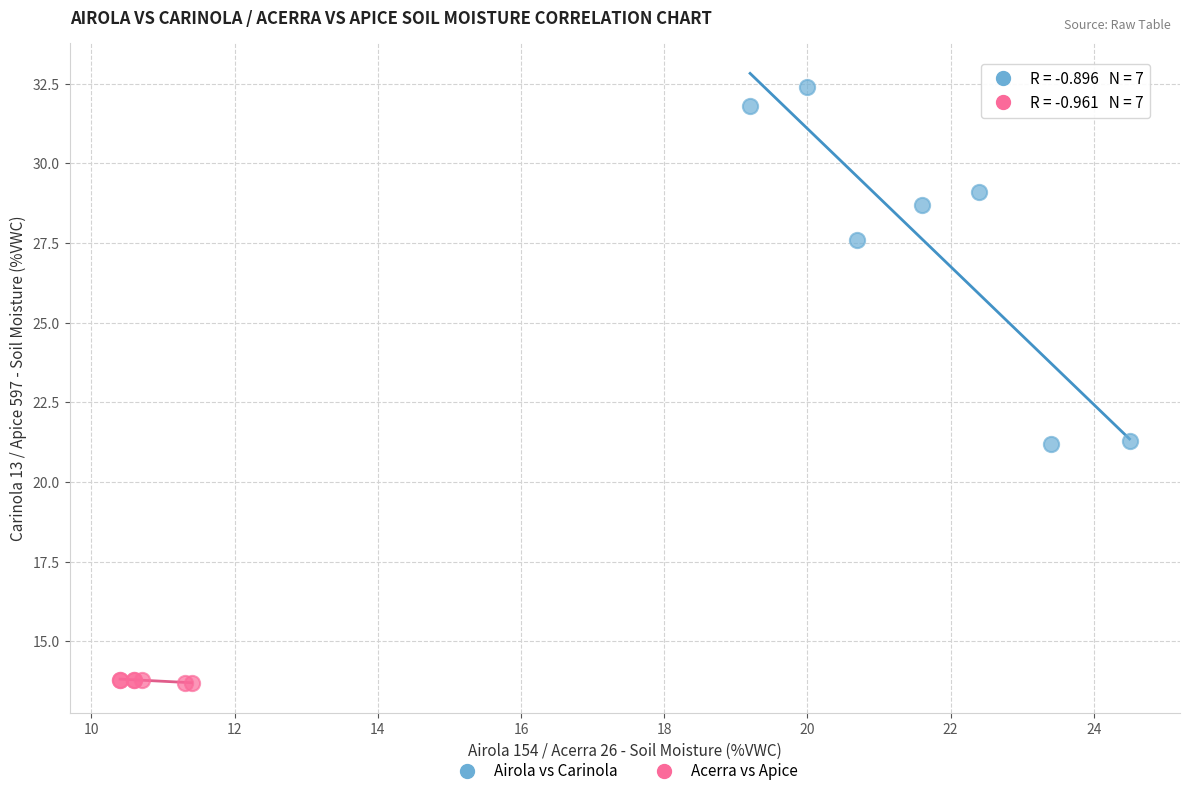

Which series contains the highest Y value?

Airola vs Carinola